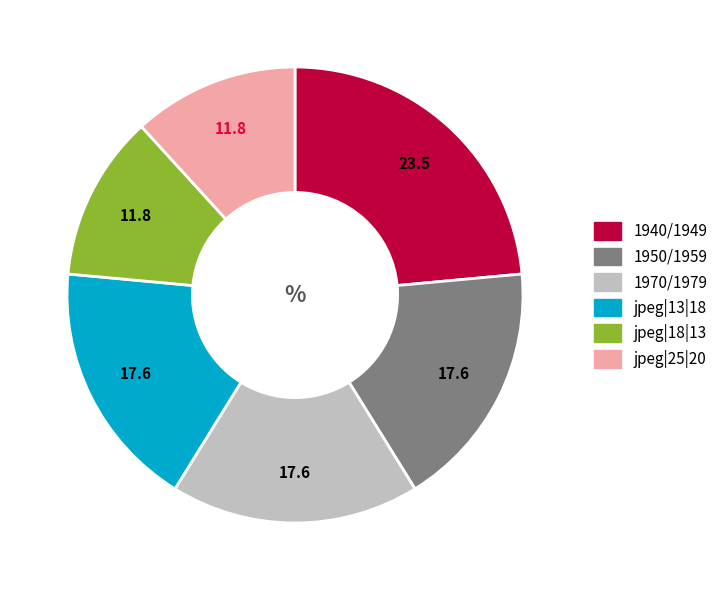

The jpeg|25|20 slice represents 12% of the pie. True or false?

True